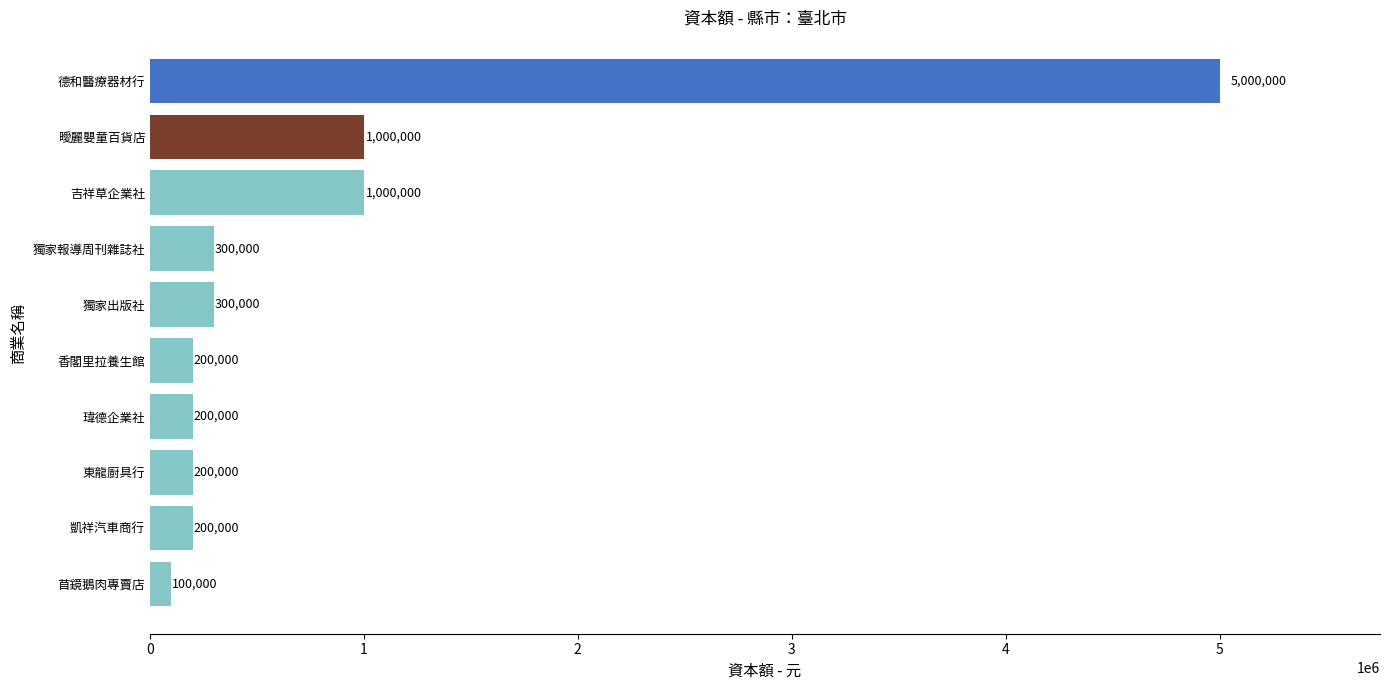

What is the approximate value at 凱祥汽車商行, to the nearest 50?

200000